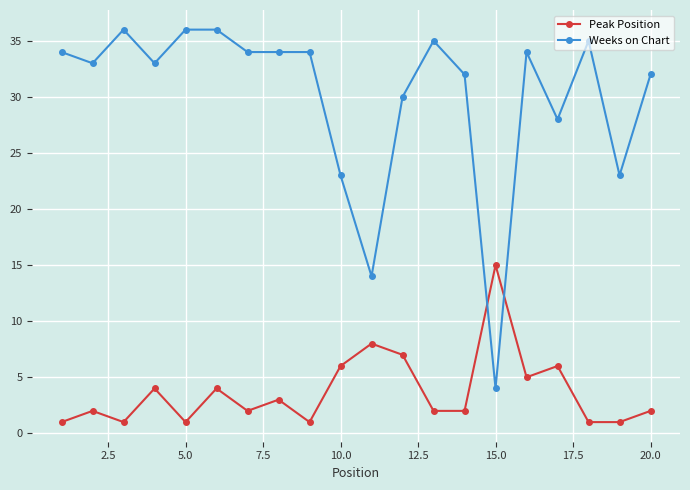

Reading right to left, what are all the values shown in this chart?

Peak Position: 2	1	1	6	5	15	2	2	7	8	6	1	3	2	4	1	4	1	2	1
Weeks on Chart: 32	23	35	28	34	4	32	35	30	14	23	34	34	34	36	36	33	36	33	34